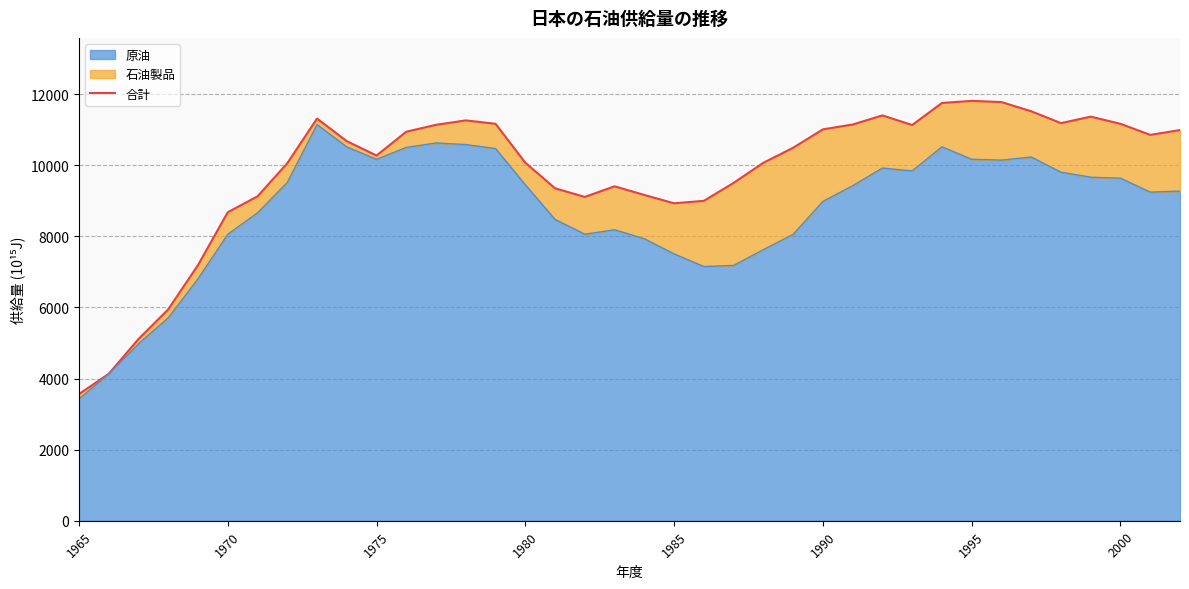

Does the chart have visible grid lines?

Yes